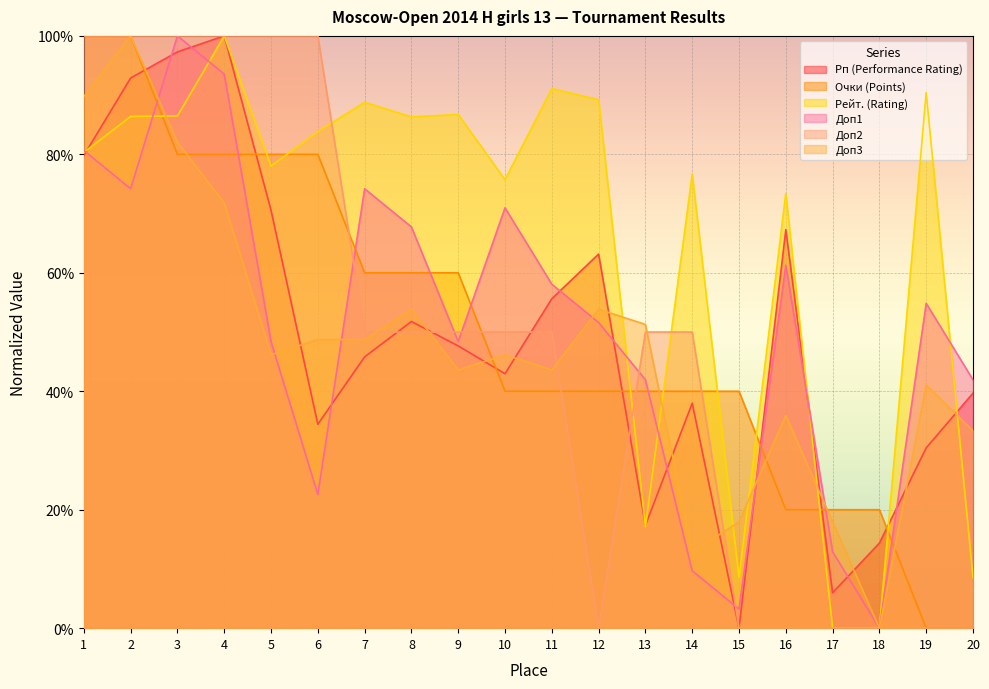

How many distinct data groups are displayed?

6